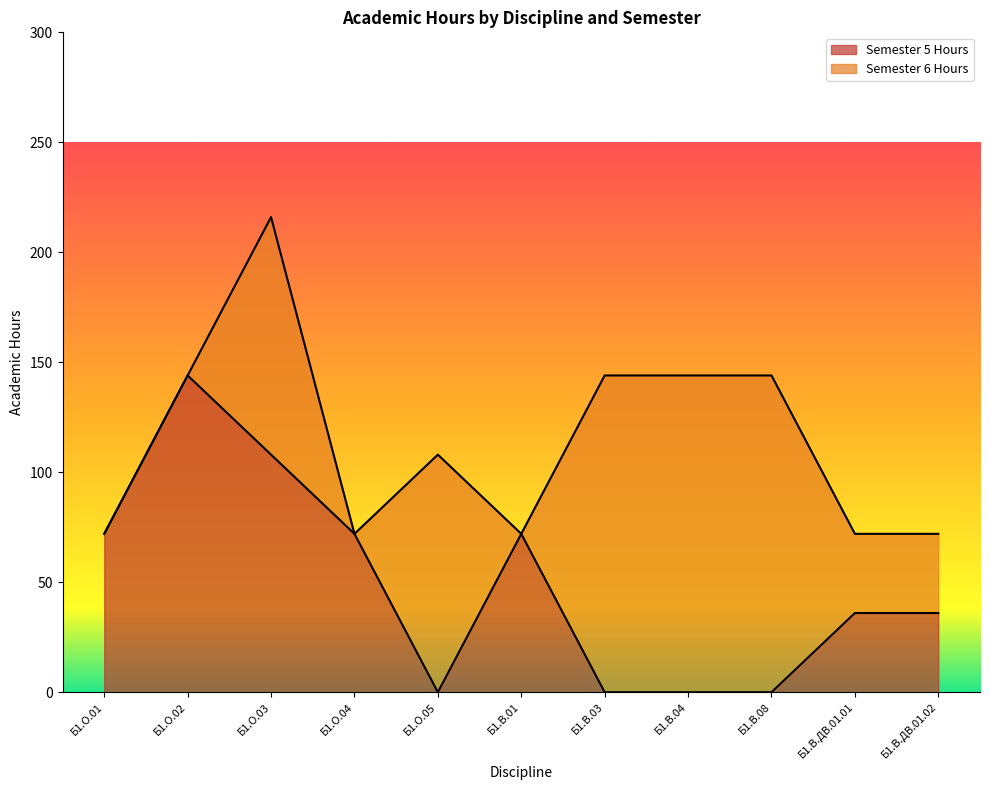

Where is the data nearest to the value 72?

Б1.О.01